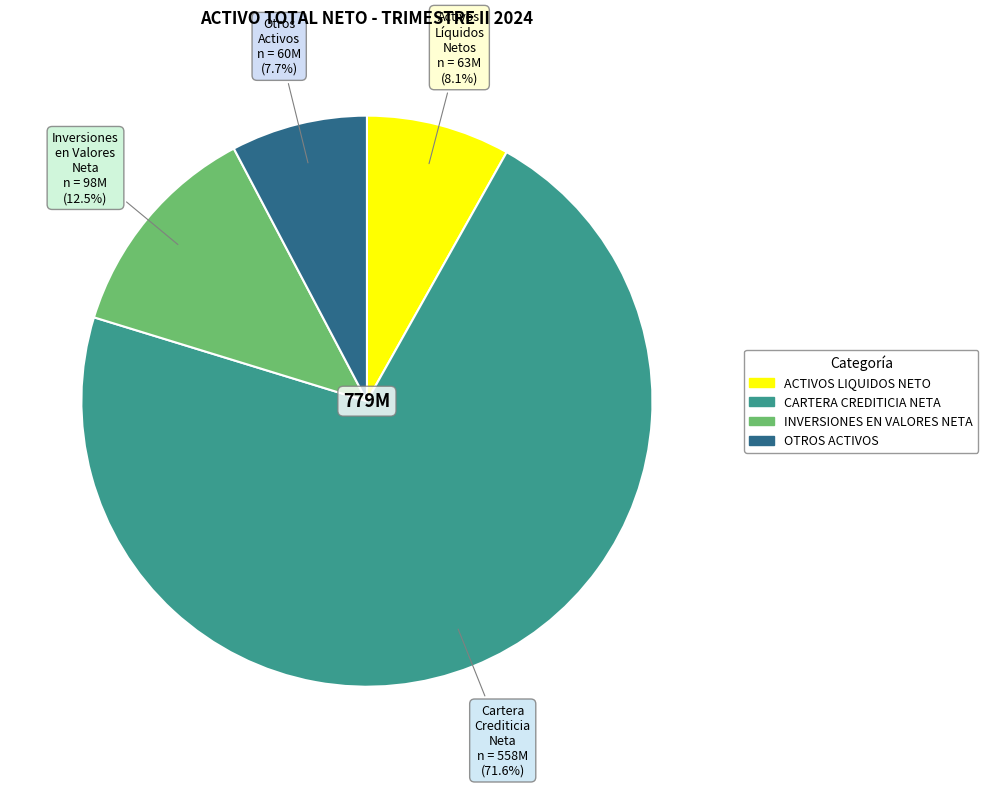

What portion of the pie excludes ACTIVOS LIQUIDOS NETO?

91.9%